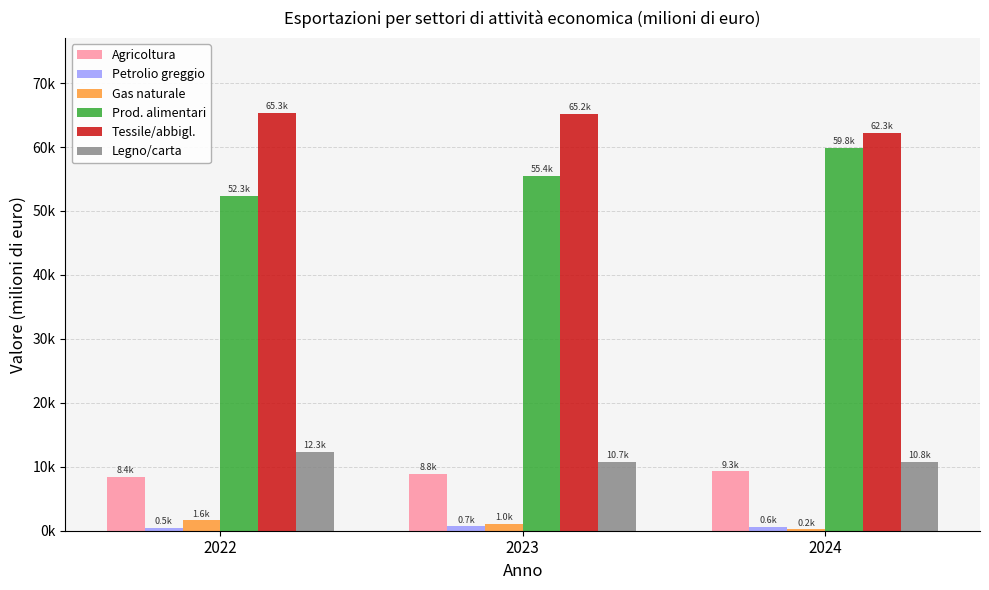

Reading left to right, list all the values displayed in this chart.

Agricoltura: 8374.1	8815.3	9262.4
Petrolio greggio: 462.9	667.7	584.6
Gas naturale: 1610.4	1037.5	191.1
Prod. alimentari: 52331.7	55438.7	59829.0
Tessile/abbigl.: 65295.0	65204.0	62264.2
Legno/carta: 12340.4	10723.7	10754.3